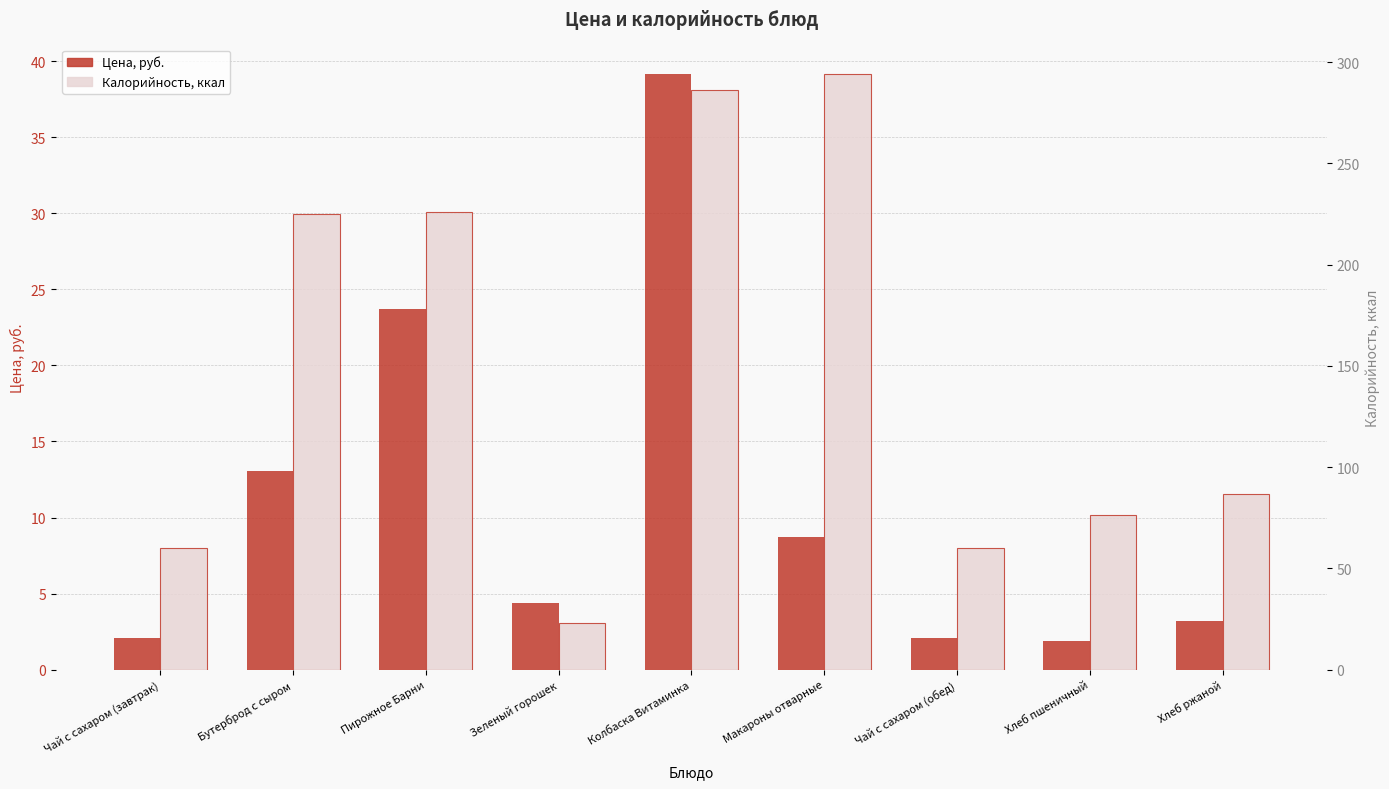

Reading left to right, list all the values displayed in this chart.

Цена, руб.: Чай с сахаром (завтрак)=2.1	Бутерброд с сыром=13.1	Пирожное Барни=23.7	Зеленый горошек=4.3	Колбаска Витаминка=39.1	Макароны отварные=8.7	Чай с сахаром (обед)=2.1	Хлеб пшеничный=1.9	Хлеб ржаной=3.2
Калорийность, ккал: Чай с сахаром (завтрак)=60.0	Бутерброд с сыром=225.0	Пирожное Барни=226.0	Зеленый горошек=23.0	Колбаска Витаминка=286.0	Макароны отварные=294.0	Чай с сахаром (обед)=60.0	Хлеб пшеничный=76.5	Хлеб ржаной=86.7